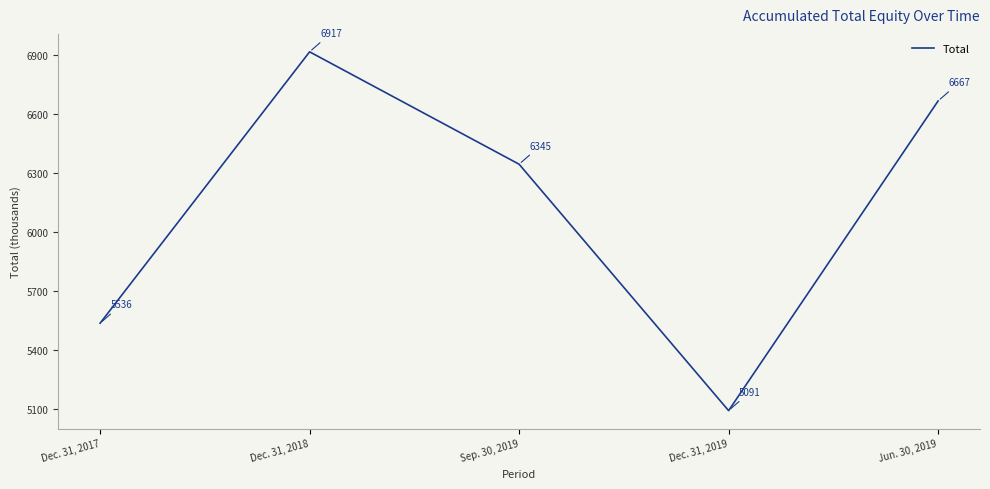

Between Dec. 31, 2019 and Sep. 30, 2019, which is larger?

Sep. 30, 2019